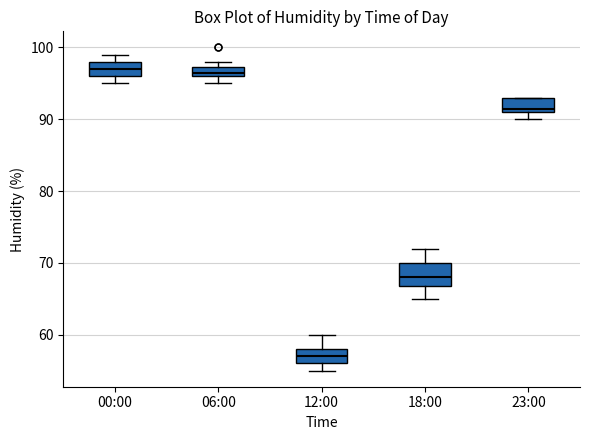

Which box is the tallest, from its lower edge to its upper edge?

18:00